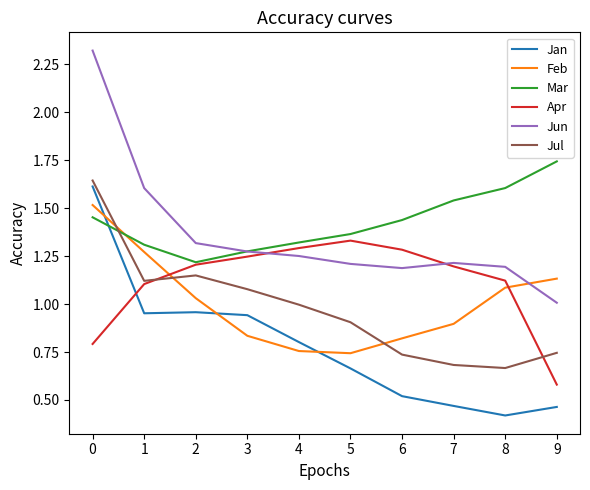

Where is the first local minimum for Mar?

2